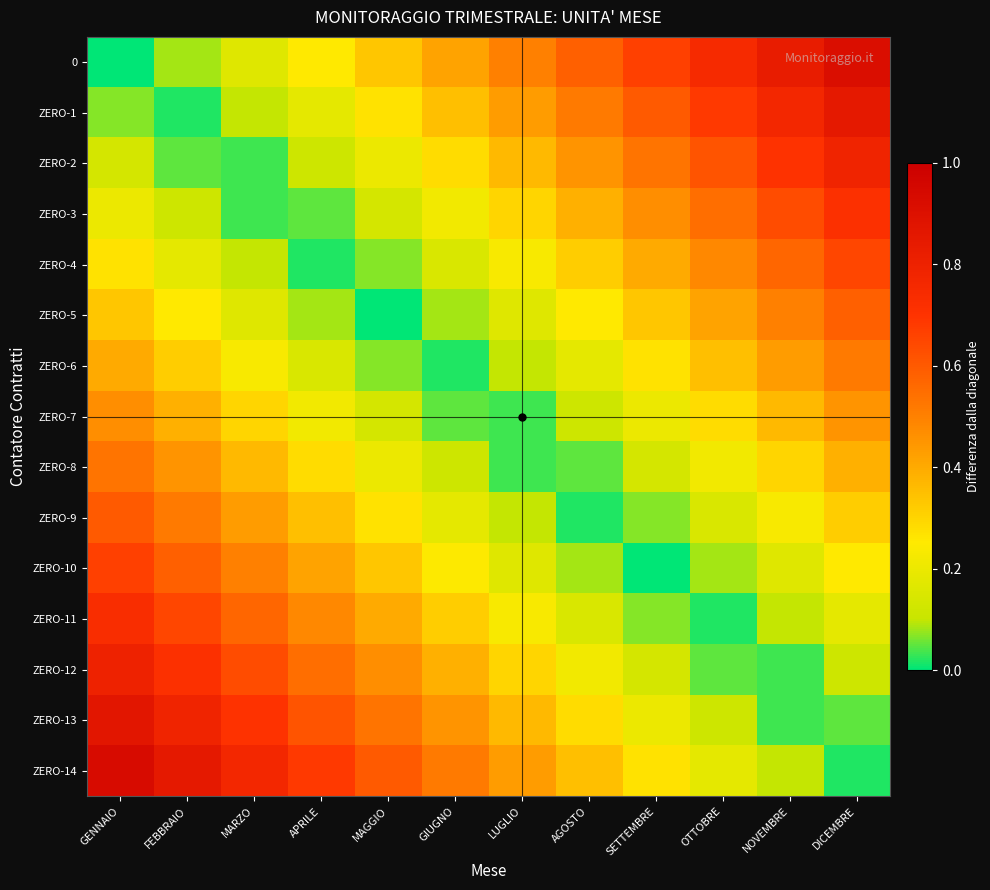

Reading left to right, extract all data points from this chart.

0: GENNAIO=0.0	FEBBRAIO=0.1	MARZO=0.2	APRILE=0.2	MAGGIO=0.3	GIUGNO=0.4	LUGLIO=0.5	AGOSTO=0.6	SETTEMBRE=0.7	OTTOBRE=0.8	NOVEMBRE=0.8	DICEMBRE=0.9
ZERO-1: GENNAIO=0.1	FEBBRAIO=0.0	MARZO=0.1	APRILE=0.2	MAGGIO=0.3	GIUGNO=0.4	LUGLIO=0.4	AGOSTO=0.5	SETTEMBRE=0.6	OTTOBRE=0.7	NOVEMBRE=0.8	DICEMBRE=0.8
ZERO-2: GENNAIO=0.1	FEBBRAIO=0.1	MARZO=0.0	APRILE=0.1	MAGGIO=0.2	GIUGNO=0.3	LUGLIO=0.4	AGOSTO=0.5	SETTEMBRE=0.5	OTTOBRE=0.6	NOVEMBRE=0.7	DICEMBRE=0.8
ZERO-3: GENNAIO=0.2	FEBBRAIO=0.1	MARZO=0.0	APRILE=0.0	MAGGIO=0.1	GIUGNO=0.2	LUGLIO=0.3	AGOSTO=0.4	SETTEMBRE=0.5	OTTOBRE=0.6	NOVEMBRE=0.6	DICEMBRE=0.7
ZERO-4: GENNAIO=0.3	FEBBRAIO=0.2	MARZO=0.1	APRILE=0.0	MAGGIO=0.1	GIUGNO=0.2	LUGLIO=0.2	AGOSTO=0.3	SETTEMBRE=0.4	OTTOBRE=0.5	NOVEMBRE=0.6	DICEMBRE=0.6
ZERO-5: GENNAIO=0.3	FEBBRAIO=0.2	MARZO=0.2	APRILE=0.1	MAGGIO=0.0	GIUGNO=0.1	LUGLIO=0.2	AGOSTO=0.3	SETTEMBRE=0.3	OTTOBRE=0.4	NOVEMBRE=0.5	DICEMBRE=0.6
ZERO-6: GENNAIO=0.4	FEBBRAIO=0.3	MARZO=0.2	APRILE=0.2	MAGGIO=0.1	GIUGNO=0.0	LUGLIO=0.1	AGOSTO=0.2	SETTEMBRE=0.3	OTTOBRE=0.3	NOVEMBRE=0.4	DICEMBRE=0.5
ZERO-7: GENNAIO=0.5	FEBBRAIO=0.4	MARZO=0.3	APRILE=0.2	MAGGIO=0.1	GIUGNO=0.0	LUGLIO=0.0	AGOSTO=0.1	SETTEMBRE=0.2	OTTOBRE=0.3	NOVEMBRE=0.4	DICEMBRE=0.4
ZERO-8: GENNAIO=0.5	FEBBRAIO=0.5	MARZO=0.4	APRILE=0.3	MAGGIO=0.2	GIUGNO=0.1	LUGLIO=0.0	AGOSTO=0.1	SETTEMBRE=0.1	OTTOBRE=0.2	NOVEMBRE=0.3	DICEMBRE=0.4
ZERO-9: GENNAIO=0.6	FEBBRAIO=0.5	MARZO=0.4	APRILE=0.3	MAGGIO=0.3	GIUGNO=0.2	LUGLIO=0.1	AGOSTO=0.0	SETTEMBRE=0.1	OTTOBRE=0.2	NOVEMBRE=0.2	DICEMBRE=0.3
ZERO-10: GENNAIO=0.7	FEBBRAIO=0.6	MARZO=0.5	APRILE=0.4	MAGGIO=0.3	GIUGNO=0.2	LUGLIO=0.2	AGOSTO=0.1	SETTEMBRE=0.0	OTTOBRE=0.1	NOVEMBRE=0.2	DICEMBRE=0.2
ZERO-11: GENNAIO=0.7	FEBBRAIO=0.6	MARZO=0.6	APRILE=0.5	MAGGIO=0.4	GIUGNO=0.3	LUGLIO=0.2	AGOSTO=0.1	SETTEMBRE=0.1	OTTOBRE=0.0	NOVEMBRE=0.1	DICEMBRE=0.2
ZERO-12: GENNAIO=0.8	FEBBRAIO=0.7	MARZO=0.6	APRILE=0.6	MAGGIO=0.5	GIUGNO=0.4	LUGLIO=0.3	AGOSTO=0.2	SETTEMBRE=0.1	OTTOBRE=0.1	NOVEMBRE=0.0	DICEMBRE=0.1
ZERO-13: GENNAIO=0.9	FEBBRAIO=0.8	MARZO=0.7	APRILE=0.6	MAGGIO=0.5	GIUGNO=0.5	LUGLIO=0.4	AGOSTO=0.3	SETTEMBRE=0.2	OTTOBRE=0.1	NOVEMBRE=0.0	DICEMBRE=0.0
ZERO-14: GENNAIO=0.9	FEBBRAIO=0.8	MARZO=0.8	APRILE=0.7	MAGGIO=0.6	GIUGNO=0.5	LUGLIO=0.4	AGOSTO=0.3	SETTEMBRE=0.3	OTTOBRE=0.2	NOVEMBRE=0.1	DICEMBRE=0.0